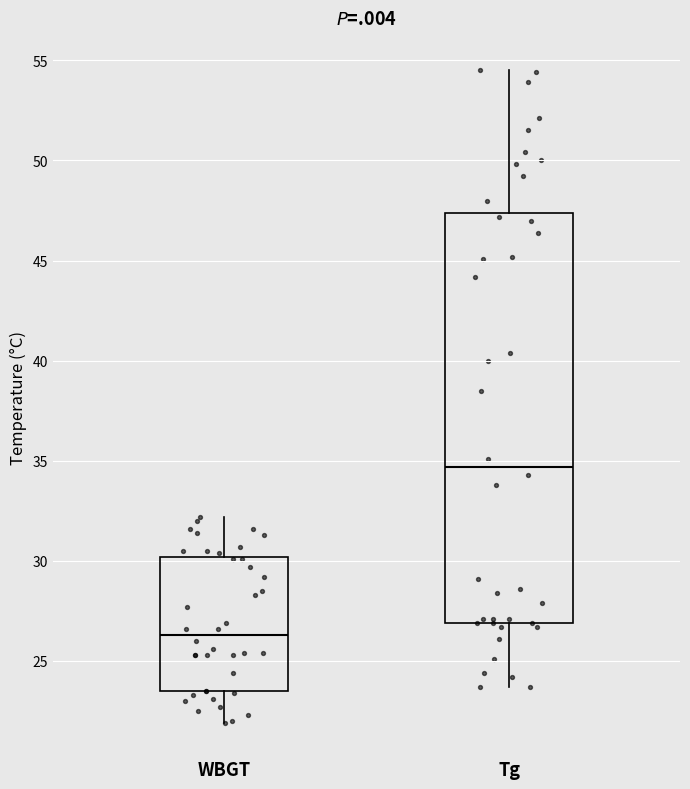

Which box's median line is the highest?

Tg